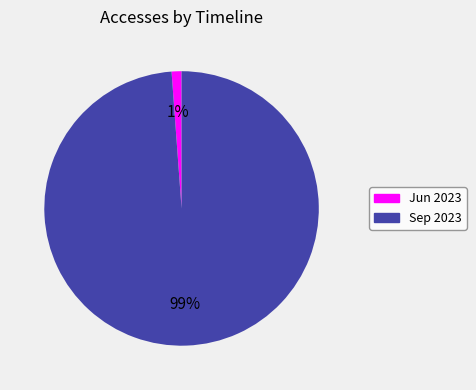

Which slice represents more than half of the pie?

Sep 2023